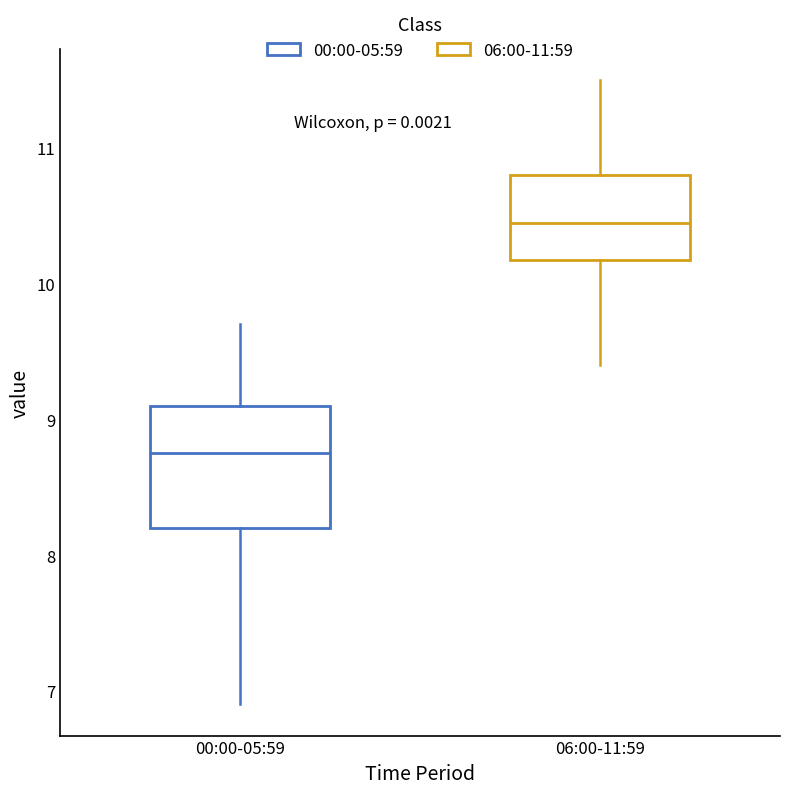

Comparing the boxes themselves (not the whiskers), which one is the tallest?

00:00-05:59